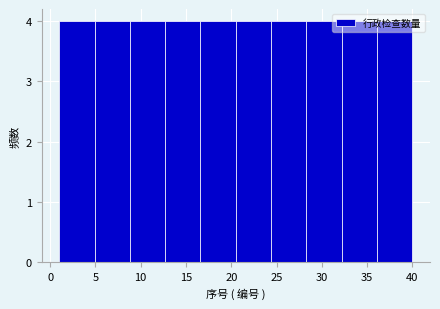

Reading left to right, list every bar in this chart as the range it spans on the x-axis followed by its height. Neither the bar edges nor the heights are printed on the chart, so give them approximately, as read against the axes.

1.0 to 4.9: 4
4.9 to 8.8: 4
8.8 to 12.7: 4
12.7 to 16.6: 4
16.6 to 20.5: 4
20.5 to 24.4: 4
24.4 to 28.3: 4
28.3 to 32.2: 4
32.2 to 36.1: 4
36.1 to 40.0: 4